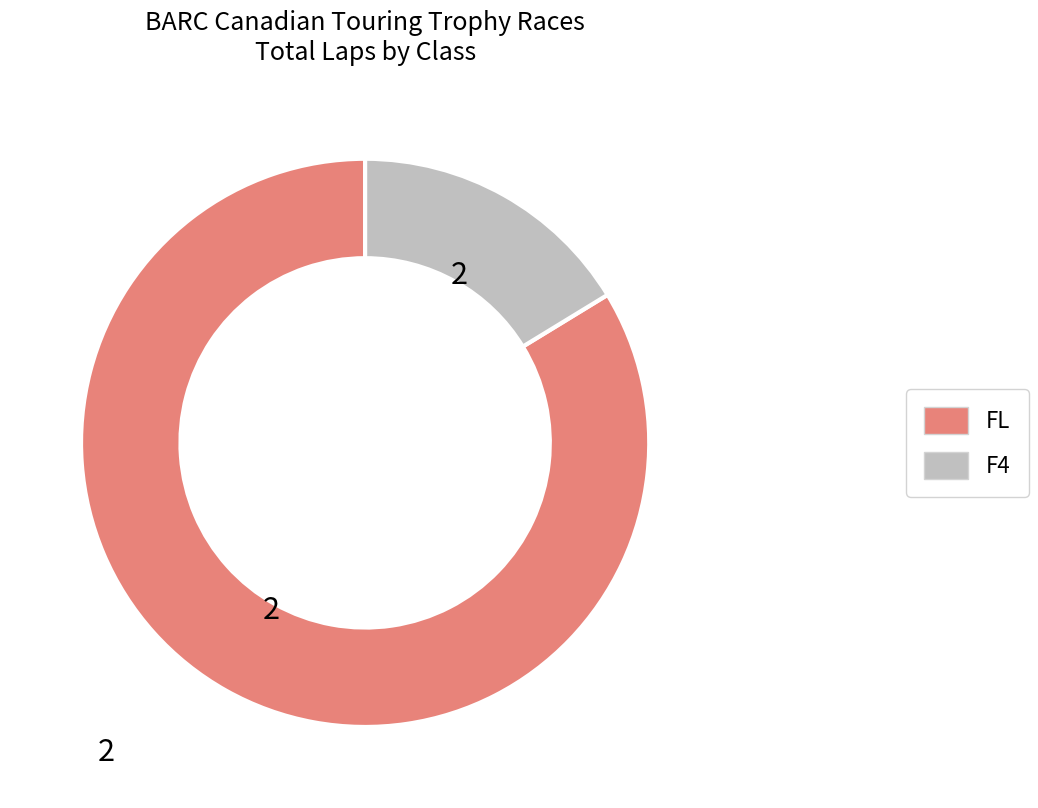

Is the sum of FL and F4 greater than half?

Yes